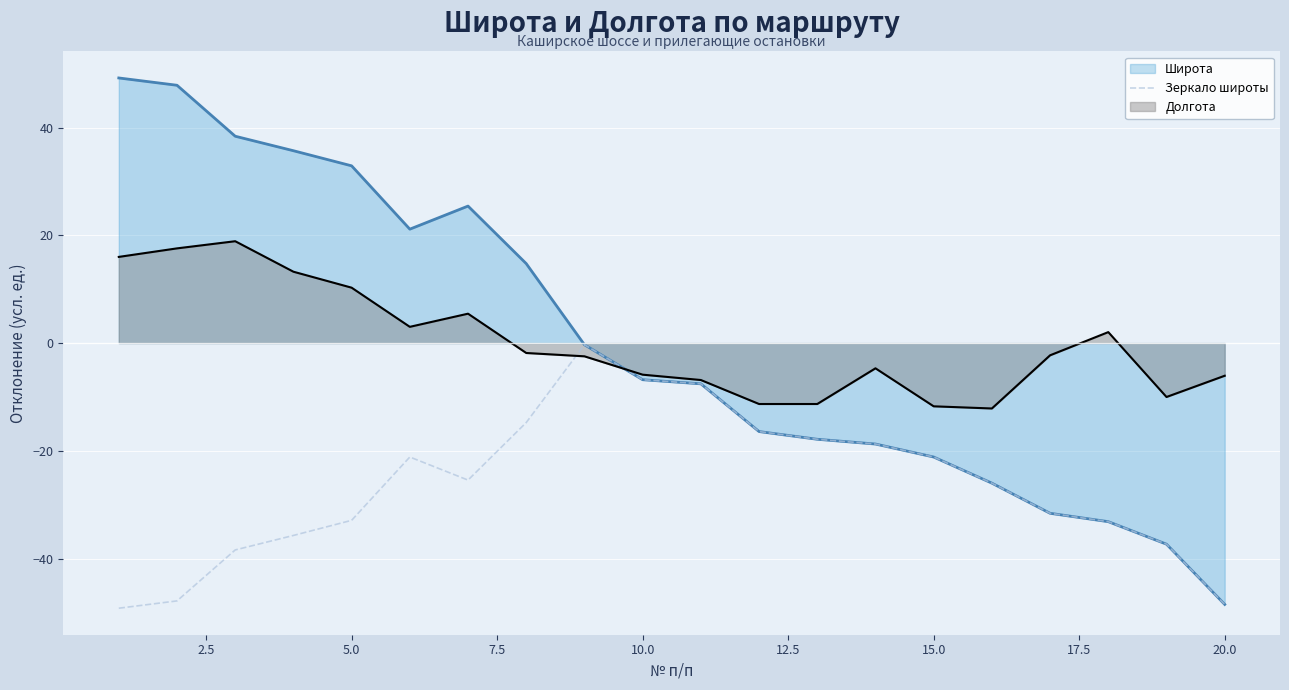

Which series has the widest spread of values?

Широта